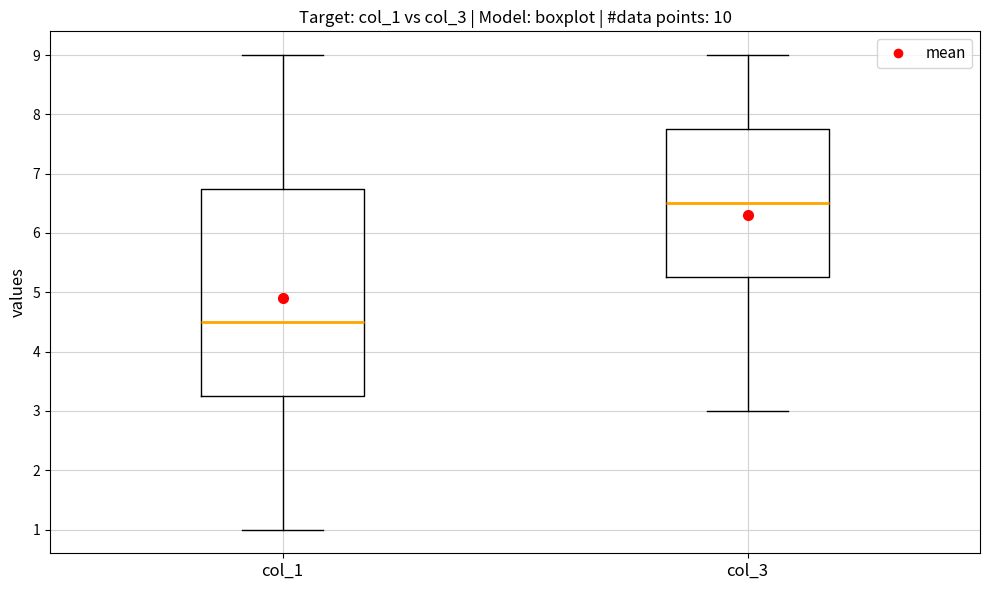

Reading left to right, read every box against the y-axis: the position of its median line, the range the box covers, and the ends of its whiskers. The values are not printed on the chart, so give them approximately, as read against the axis.

col_1: median 4.5, box 3.3 to 6.8, whiskers 1.0 to 9.0
col_3: median 6.5, box 5.3 to 7.8, whiskers 3.0 to 9.0